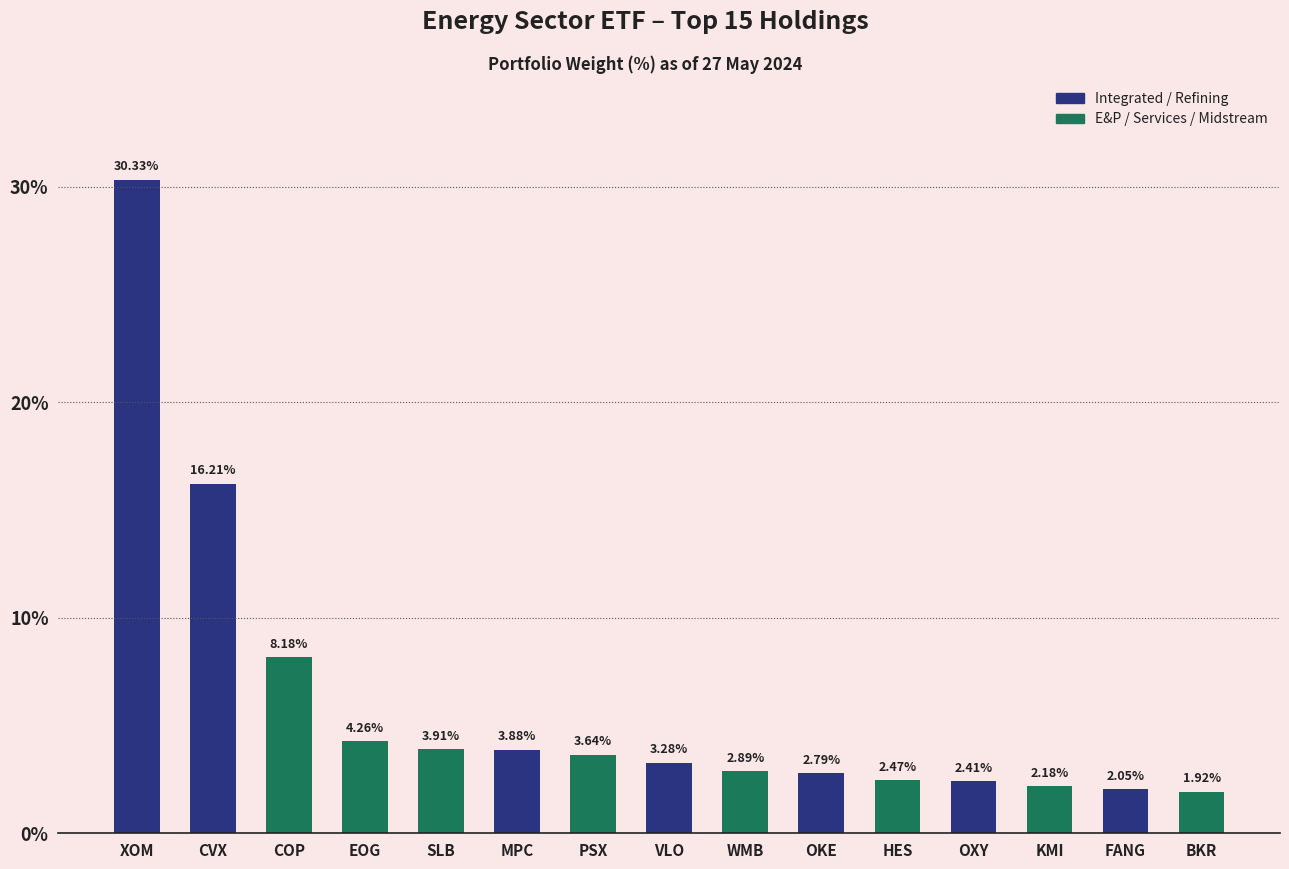

What is the label of the 9th bar from the right?

PSX